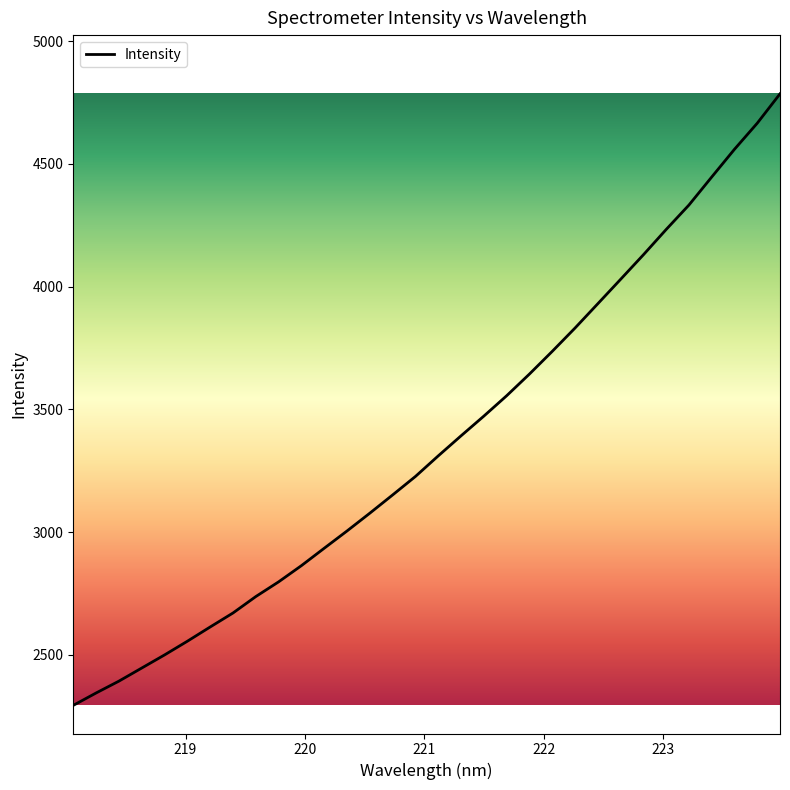

What is the smallest value displayed?

2293.6